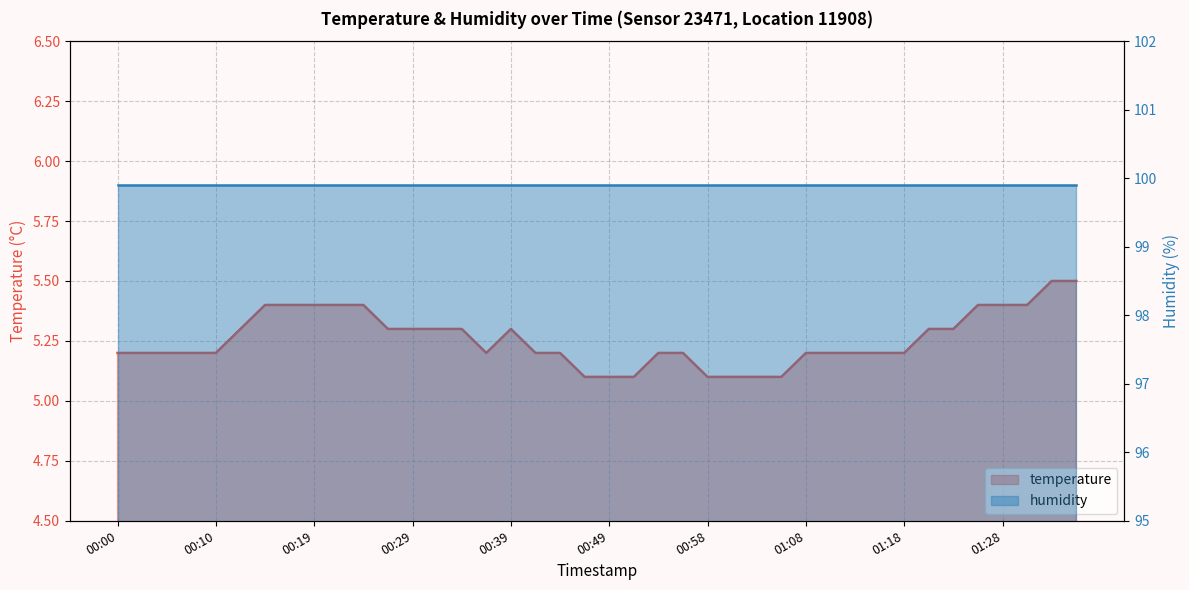

Does the chart have visible grid lines?

Yes